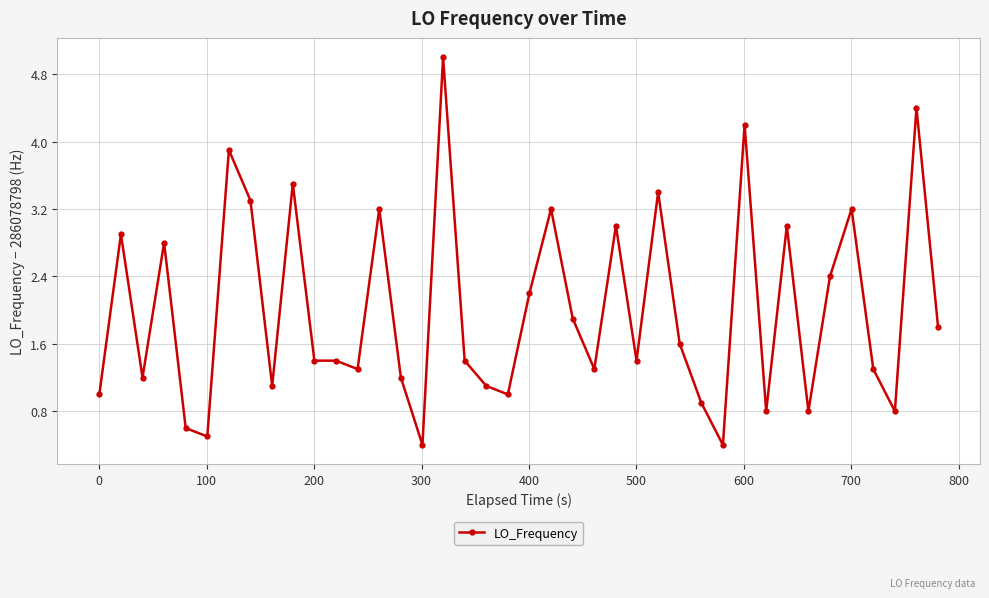

True or false: there are more than 0 points higher than both neighbors.

True